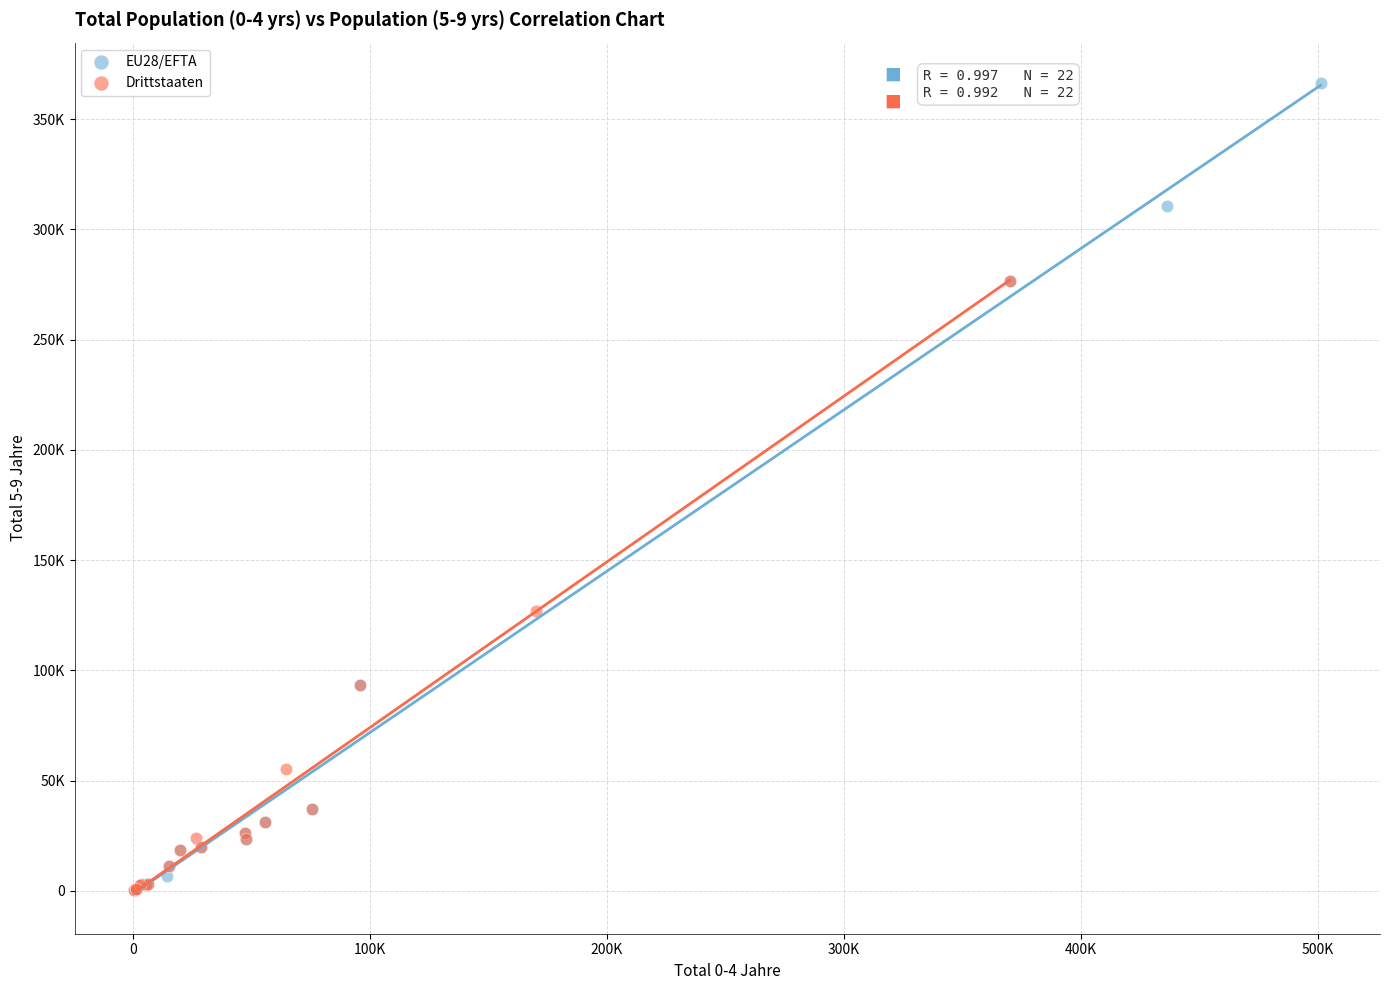

What are all the series names shown in the legend?

EU28/EFTA, Drittstaaten